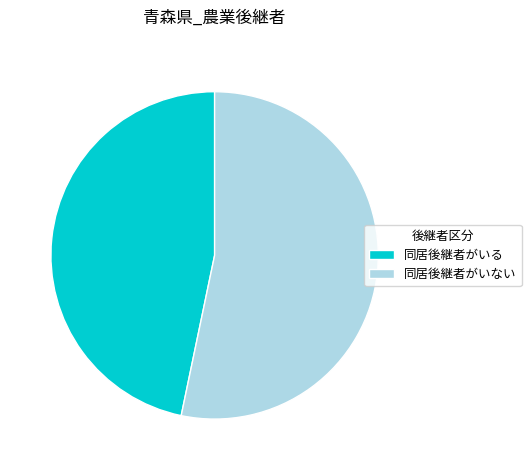

What is the ratio of the value at 同居後継者がいる to the value at 同居後継者がいない?

0.9